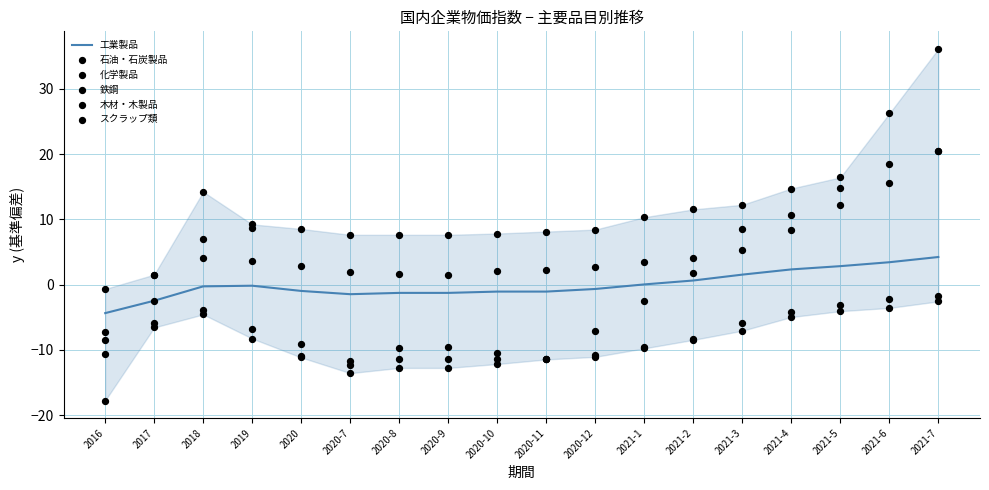

Which series has the largest Y range (max minus min)?

石油・石炭製品